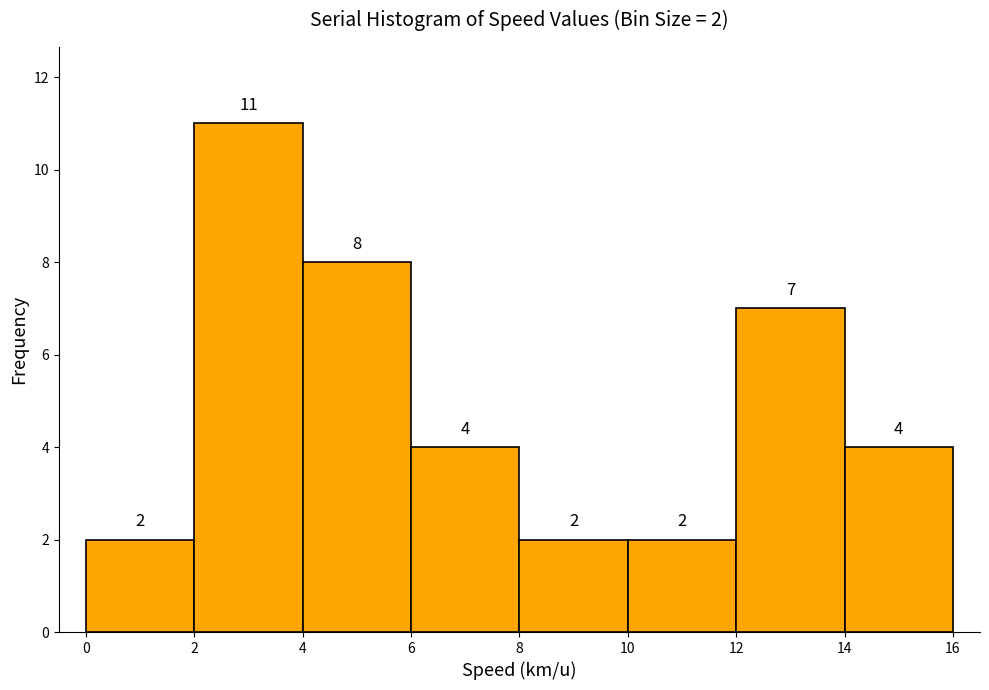

Which range on the x-axis has the tallest bar?

2 to 4